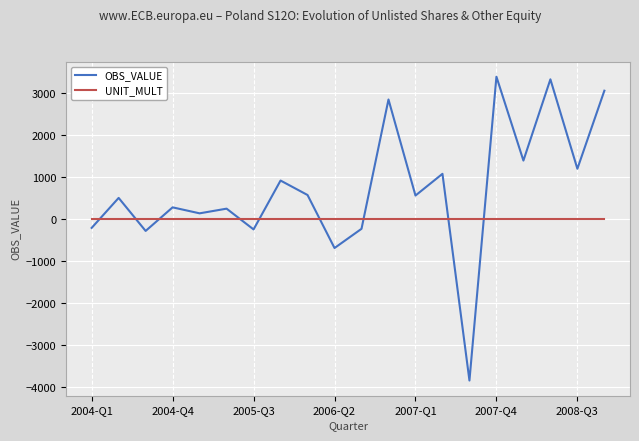

After their last crossing, which series has the higher values: OBS_VALUE or UNIT_MULT?

OBS_VALUE